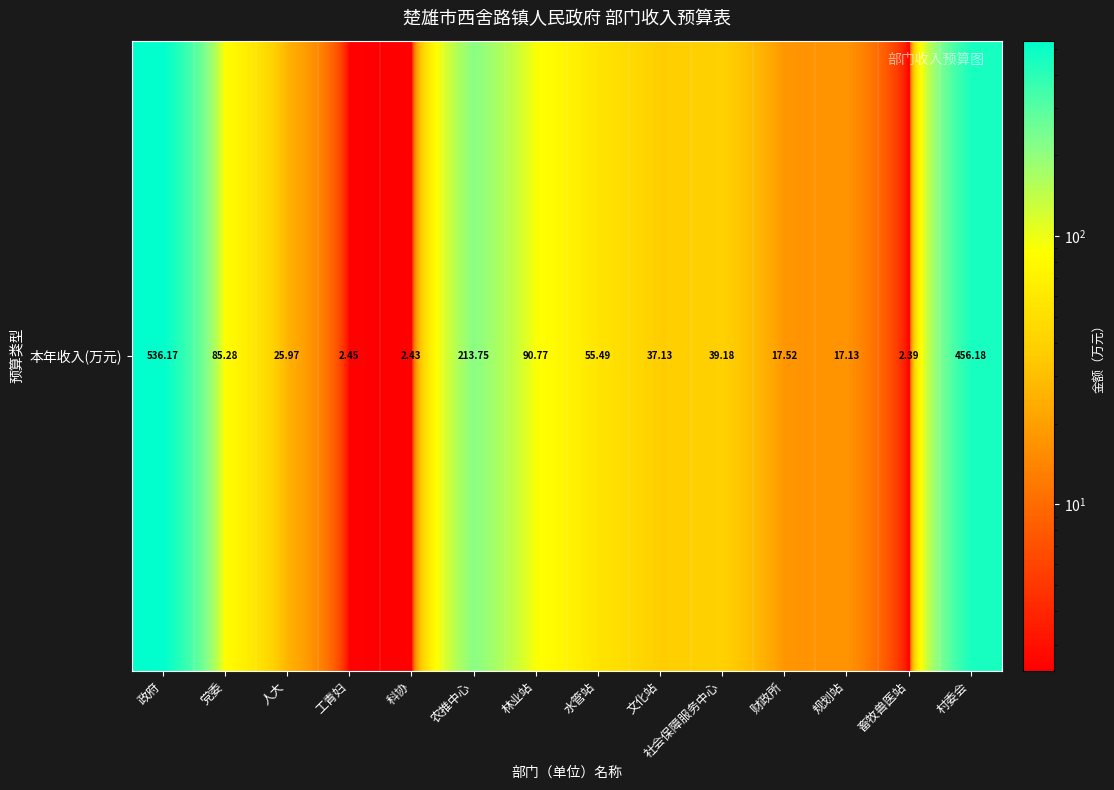

List the labels in order of value, smallest first.

畜牧兽医站, 科协, 工青妇, 规划站, 财政所, 人大, 文化站, 社会保障服务中心, 水管站, 党委, 林业站, 农推中心, 村委会, 政府